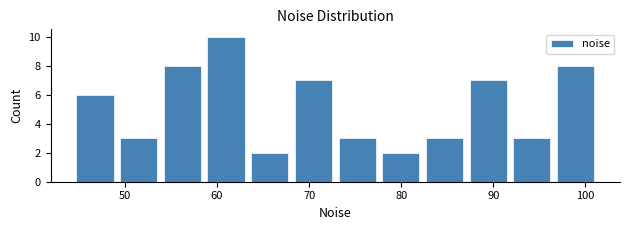

What is the height of the bar covering 63 to 68 on the x-axis? Neither the bar edges nor the heights are printed on the chart, so give them approximately, as read against the axes.

2